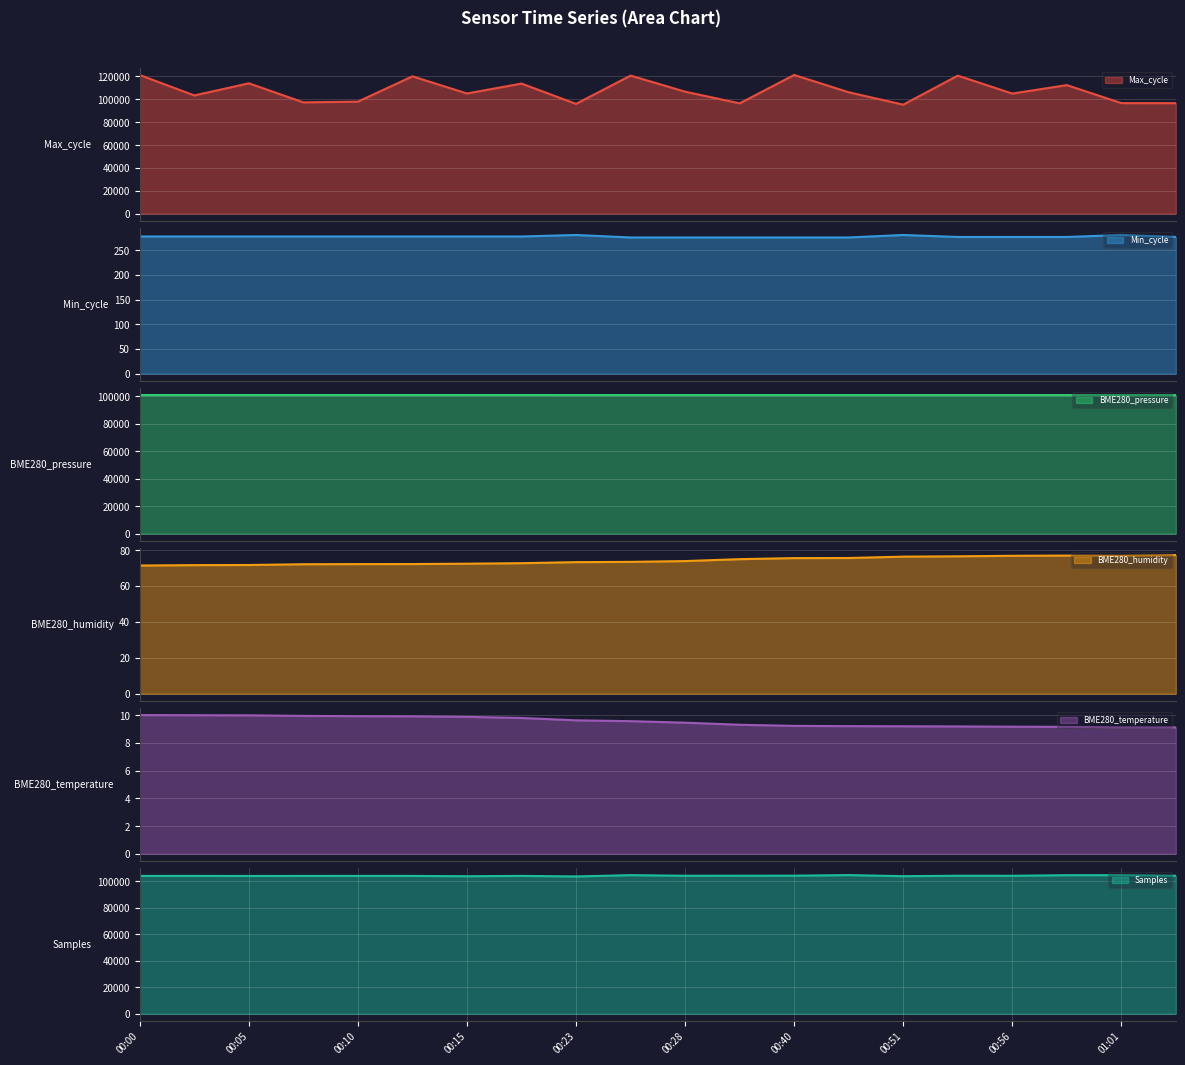

How many values in the Samples series are below 104268?

10